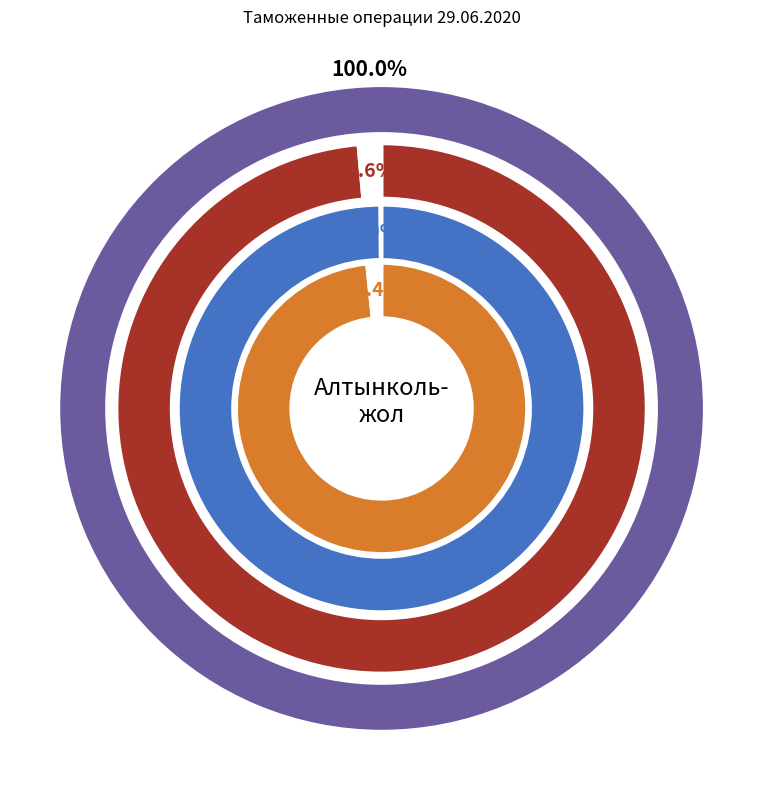

Is it true that Т/П "СТ. САРЫАГАШ" is 59% of the pie?

False